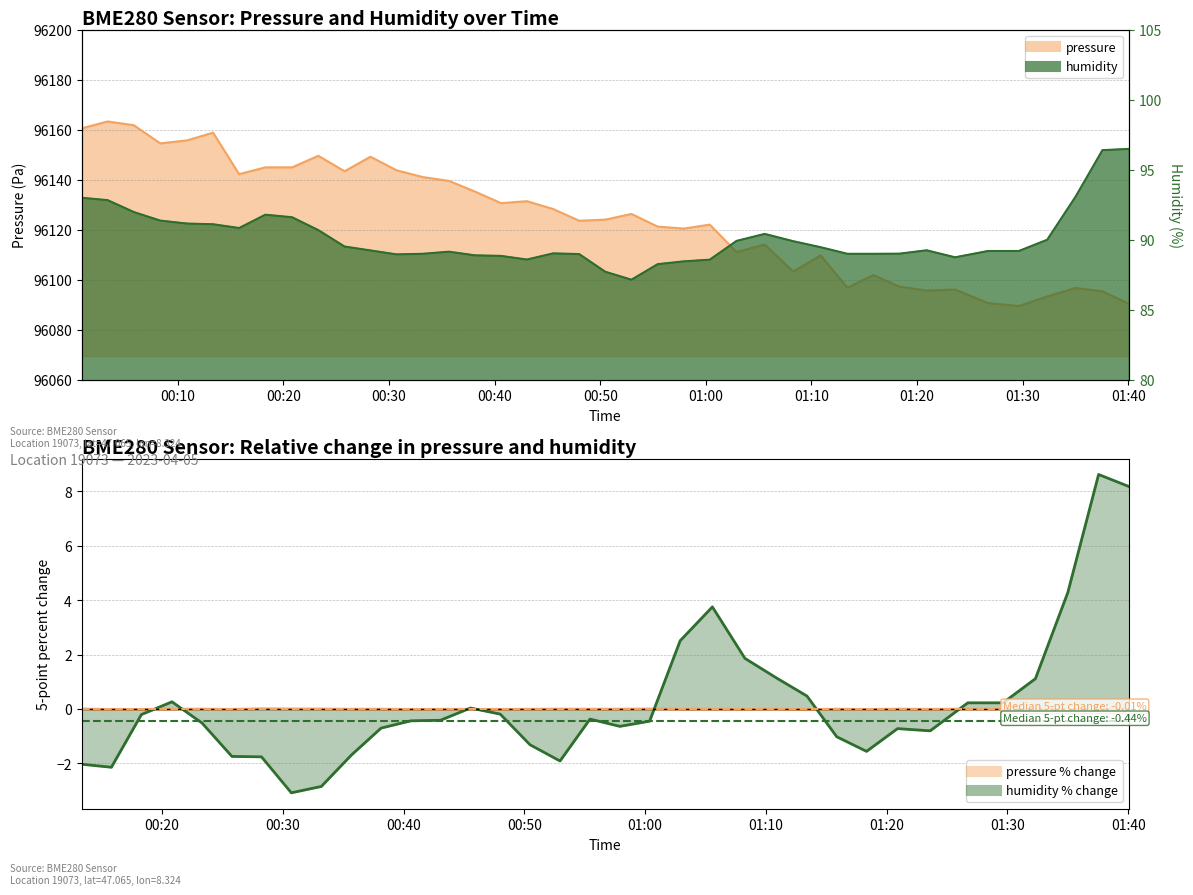

Does the chart have visible grid lines?

Yes